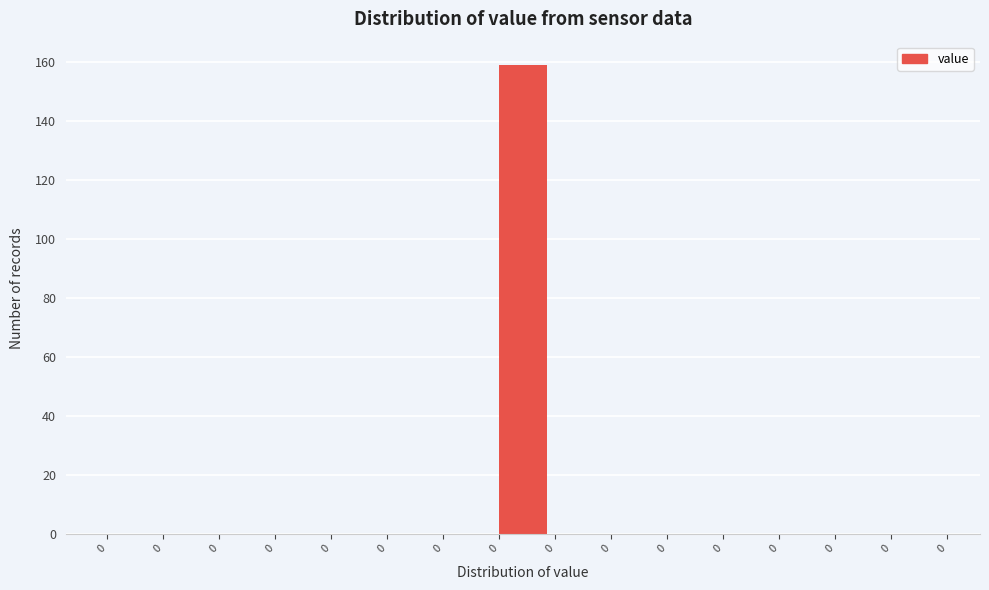

Are the bars horizontal?

No